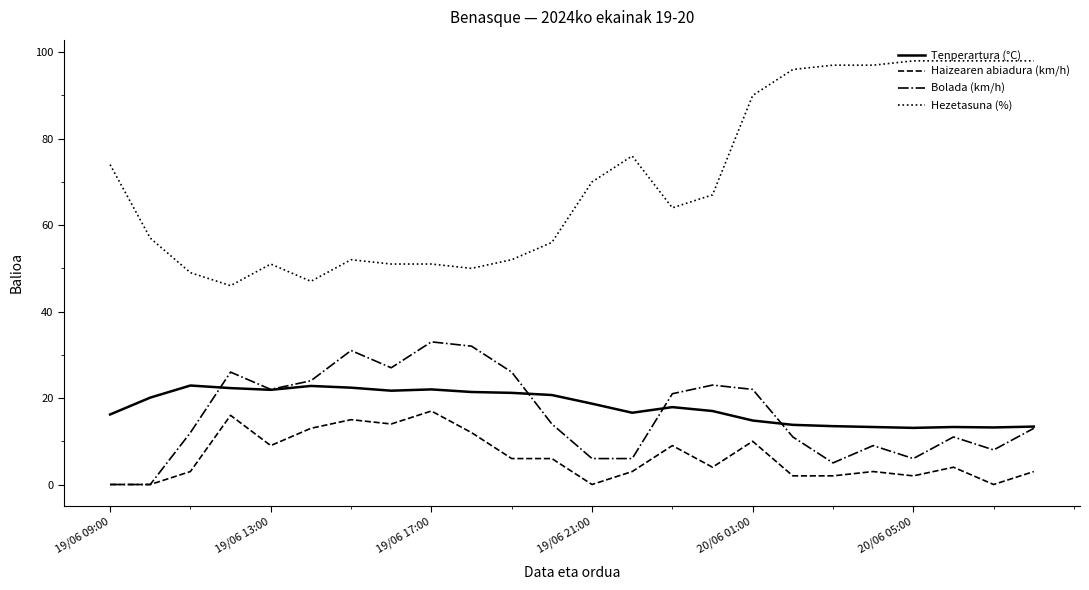

What is the maximum value shown in the chart?

98.0